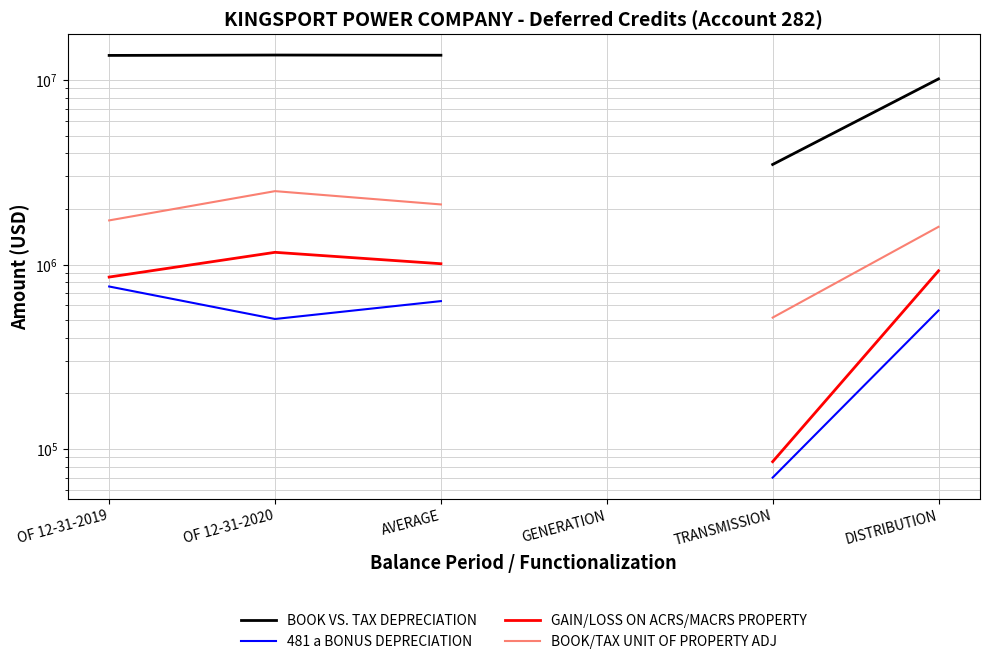

What is the difference between the maximum and minimum values in the BOOK VS. TAX DEPRECIATION series?

10170230.2